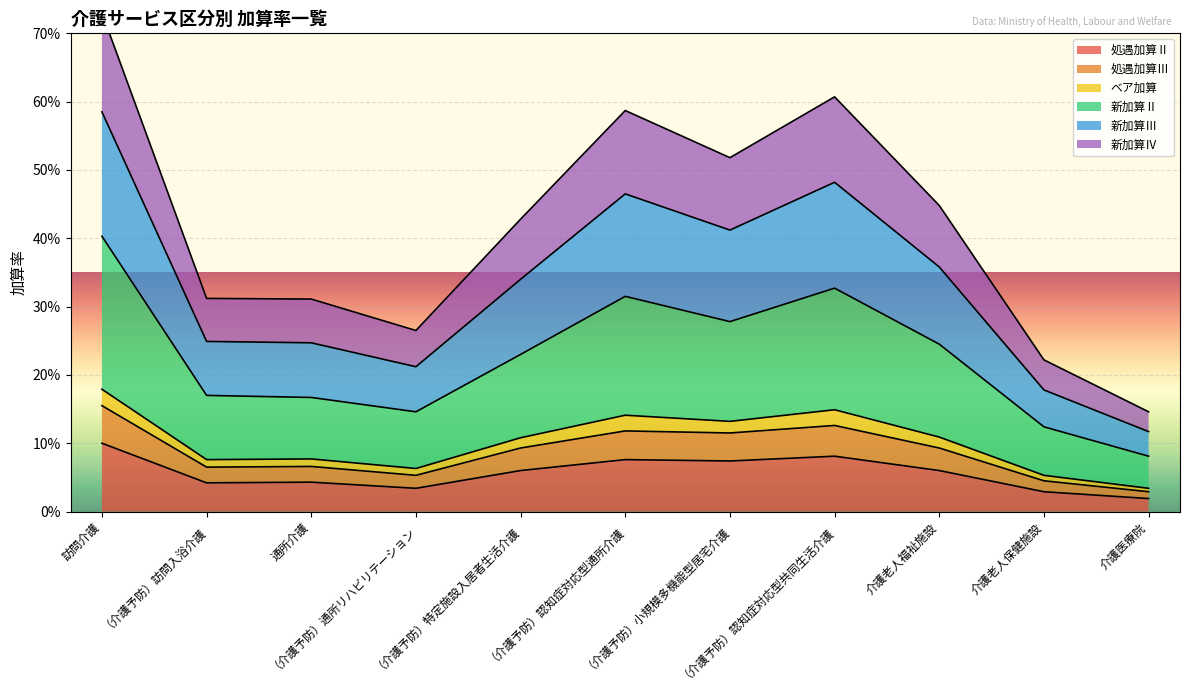

Is the value of 新加算Ⅱ at （介護予防）認知症対応型通所介護 greater than the value of ベア加算 at （介護予防）認知症対応型通所介護?

No